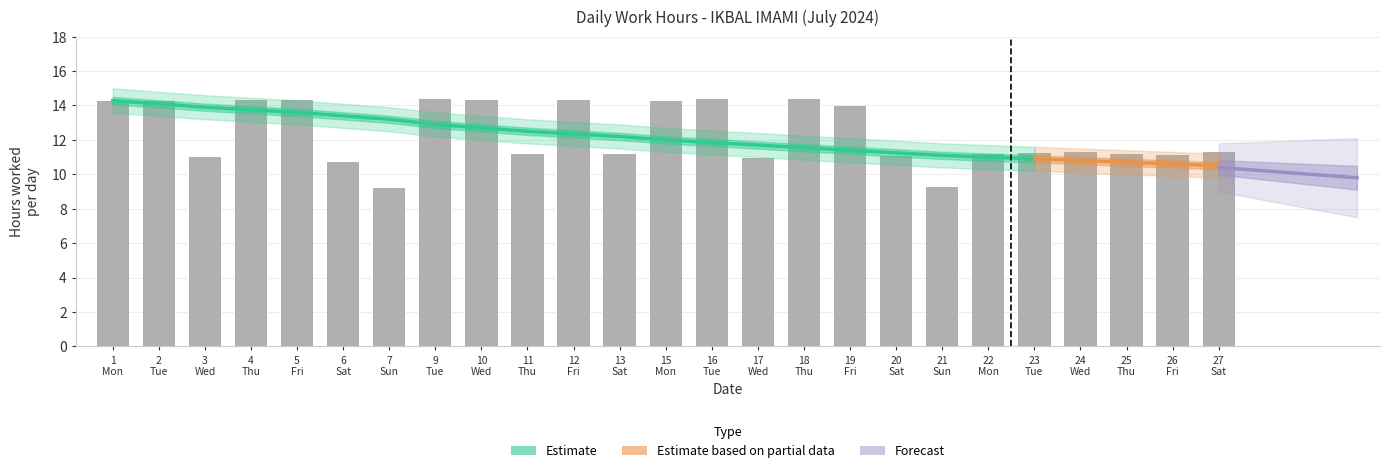

Which has a higher value, 23 Tue or 12 Fri?

12 Fri